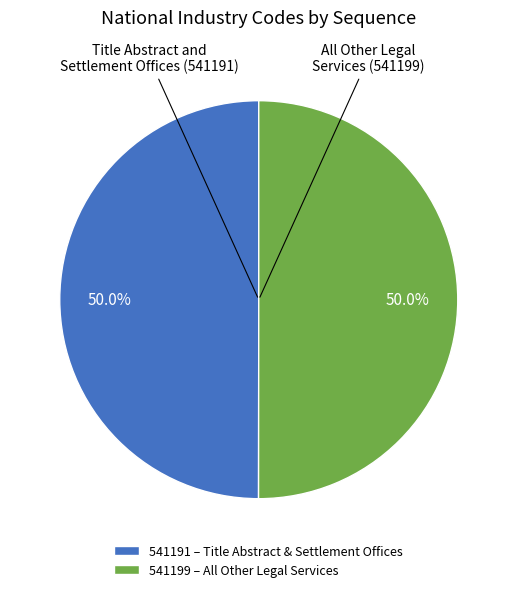

To the nearest percent, what portion does 541191 represent?

50%